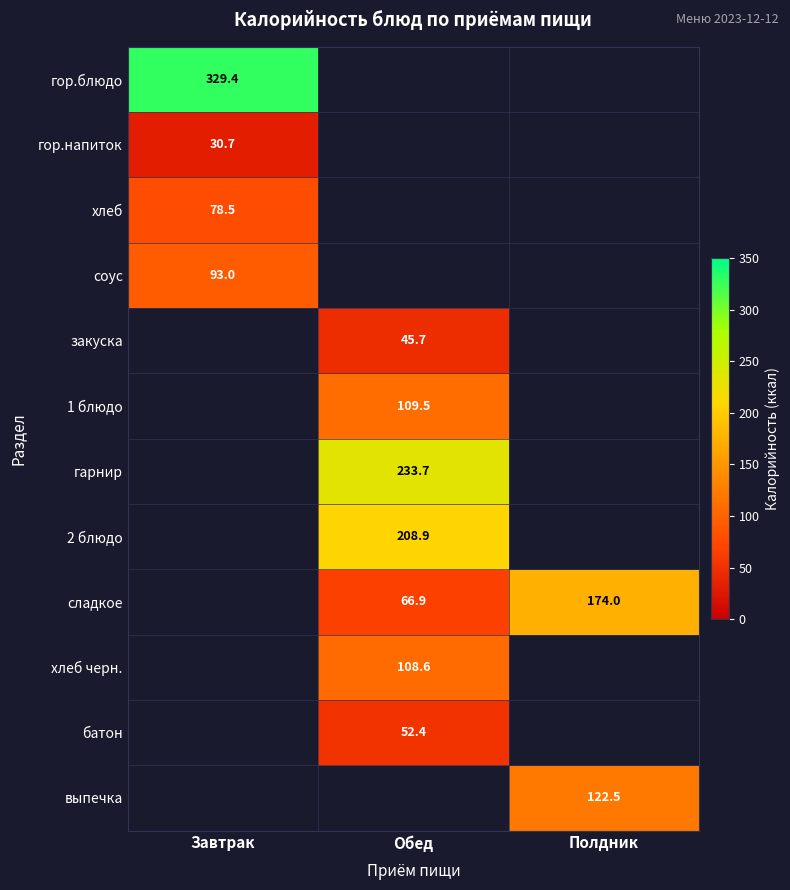

Which has a higher value, Завтрак or Полдник?

Полдник